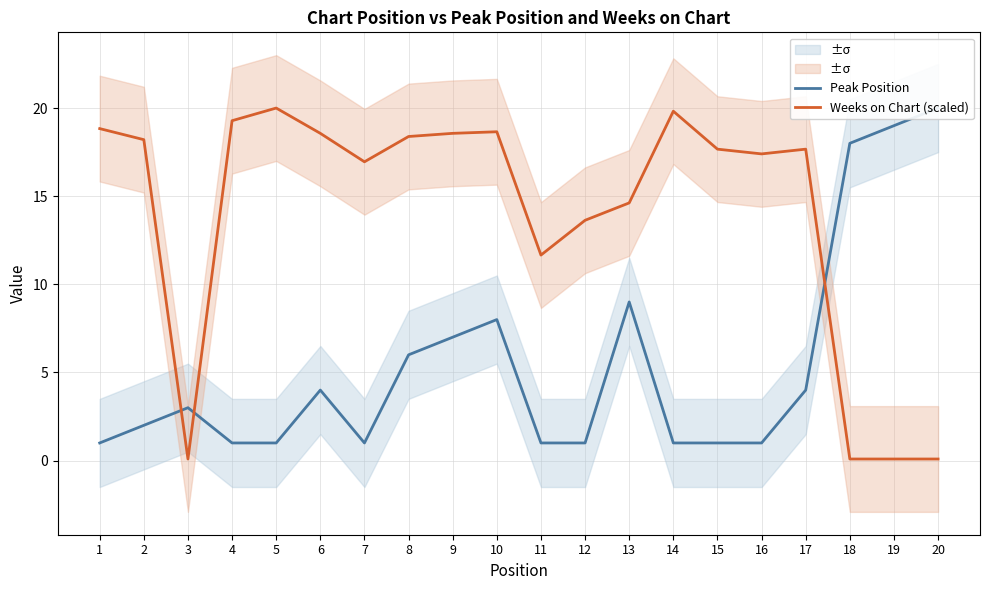

True or false: Peak Position and Weeks on Chart (scaled) intersect in this chart.

True